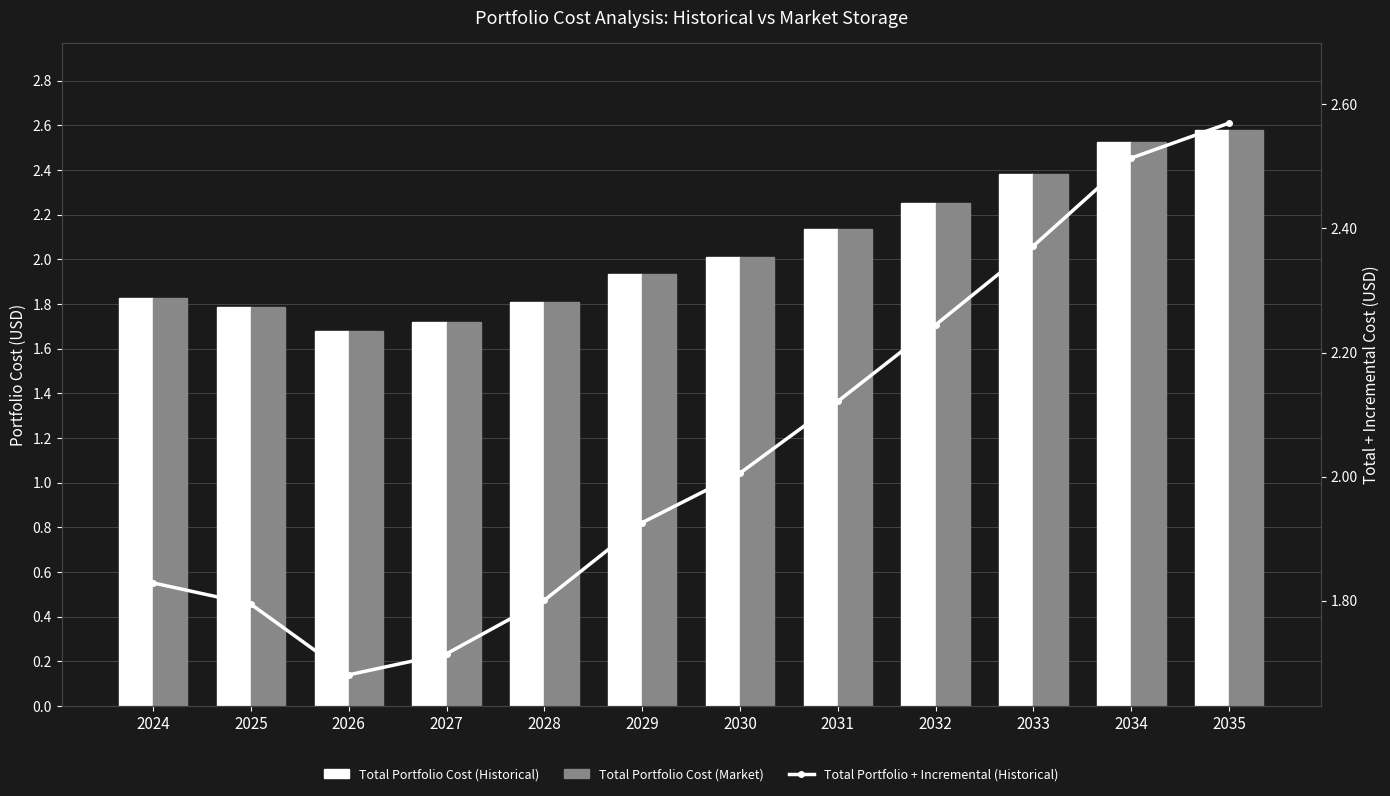

Which category has the lowest value in the Total Portfolio Cost (Market) series?

2026